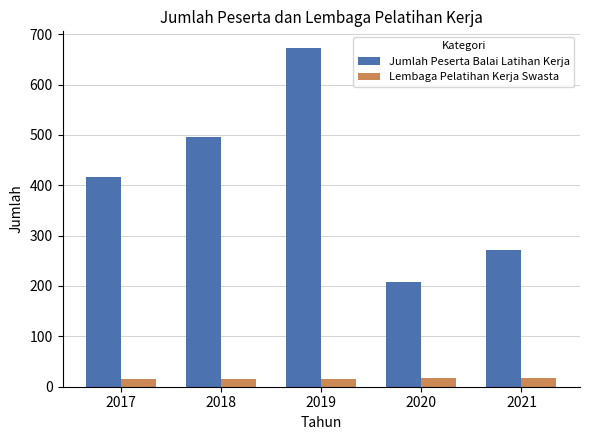

At which category is the sum across all series the highest?

2019